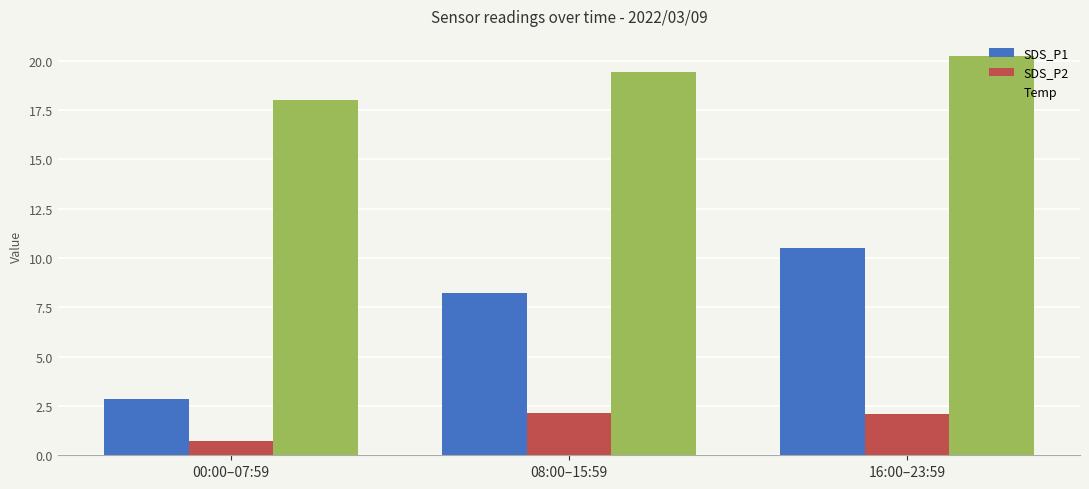

At which label is SDS_P2 closest to 1?

00:00–07:59